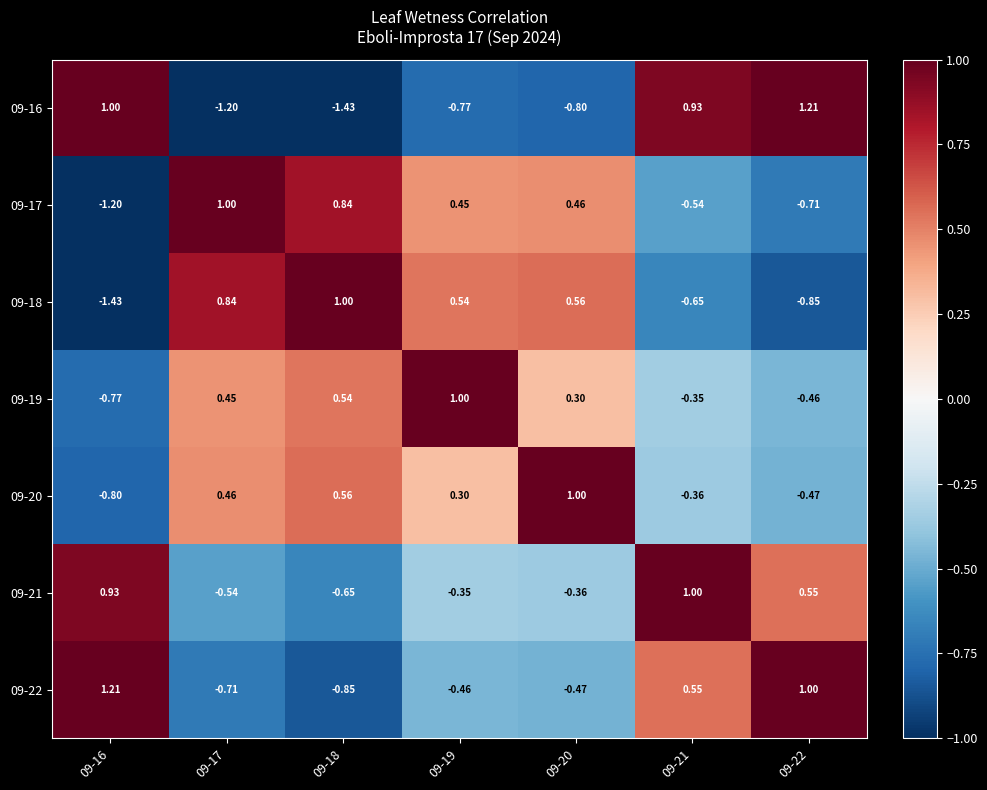

Is the value of 09-17 at 09-18 greater than the value of 09-16 at 09-21?

No